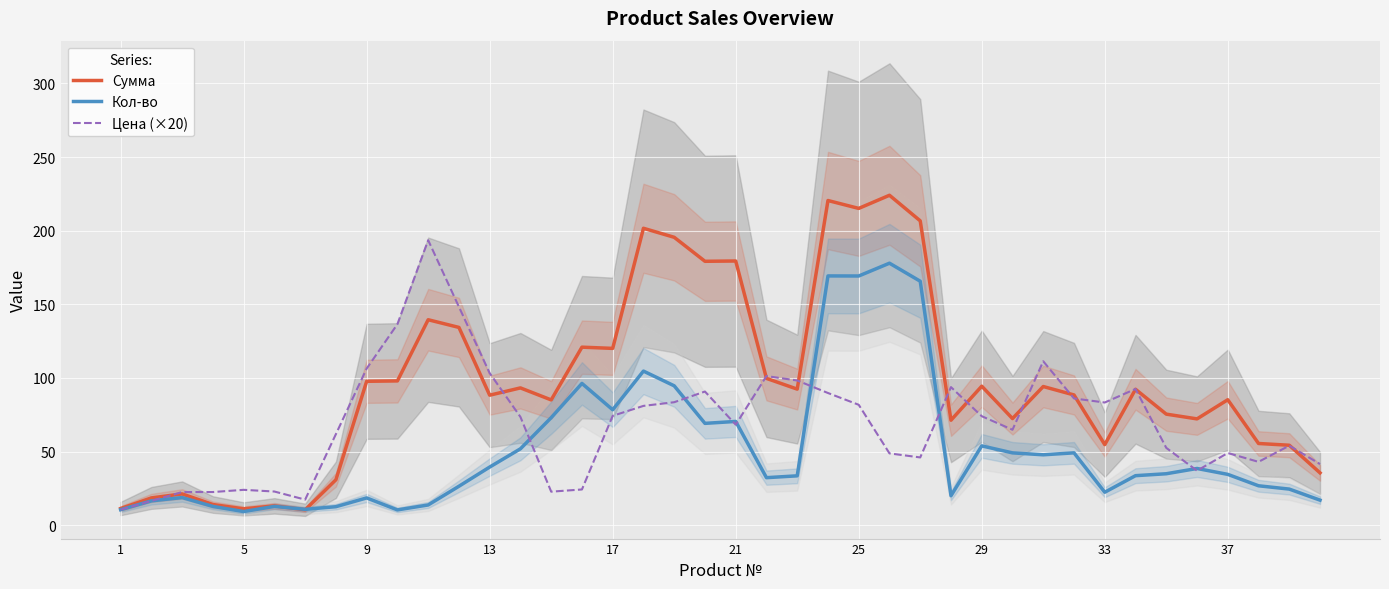

What is the difference between the maximum and minimum values in the Сумма series?

213.6